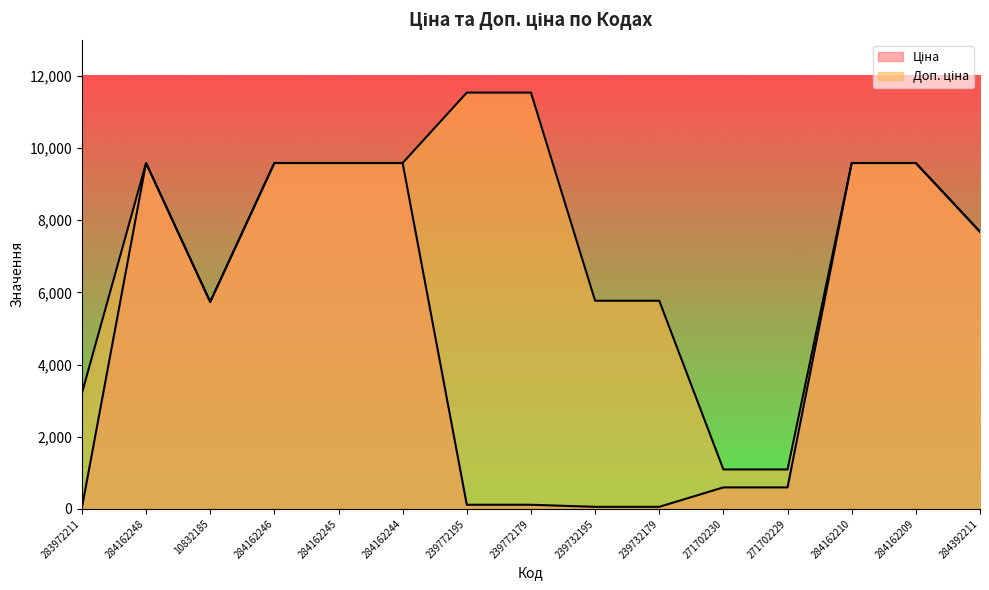

Reading right to left, list all the values displayed in this chart.

Ціна: 284392211=7680.9	284162209=9585.4	284162210=9585.4	271702229=596.5	271702230=596.5	239732179=57.7	239732195=57.7	239772179=115.4	239772195=115.4	284162244=9585.4	284162245=9585.4	284162246=9585.4	10832185=5736.9	284162248=9585.4	283972211=32.0
Доп. ціна: 284392211=7680.9	284162209=9585.4	284162210=9585.4	271702229=1093.7	271702230=1093.7	239732179=5769.0	239732195=5769.0	239772179=11537.0	239772195=11537.0	284162244=9585.4	284162245=9585.4	284162246=9585.4	10832185=5736.9	284162248=9585.4	283972211=3205.0